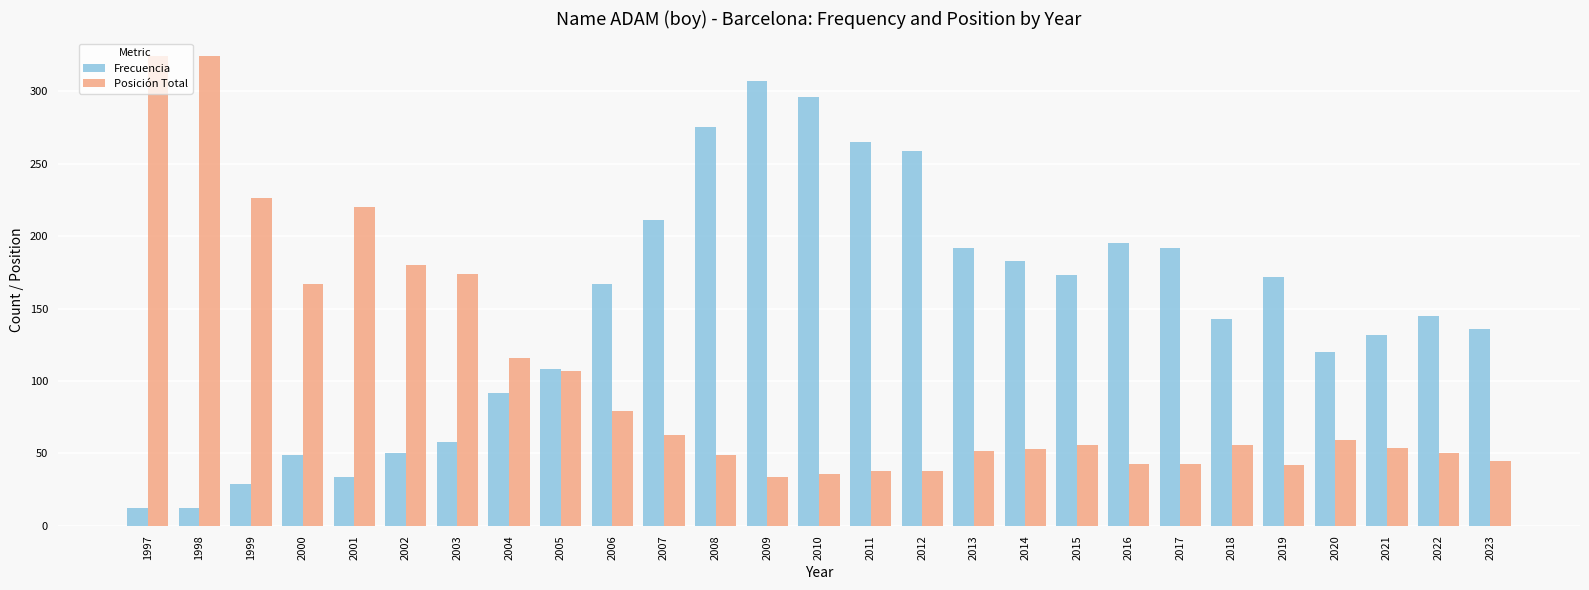

How many bars are there in total?

54